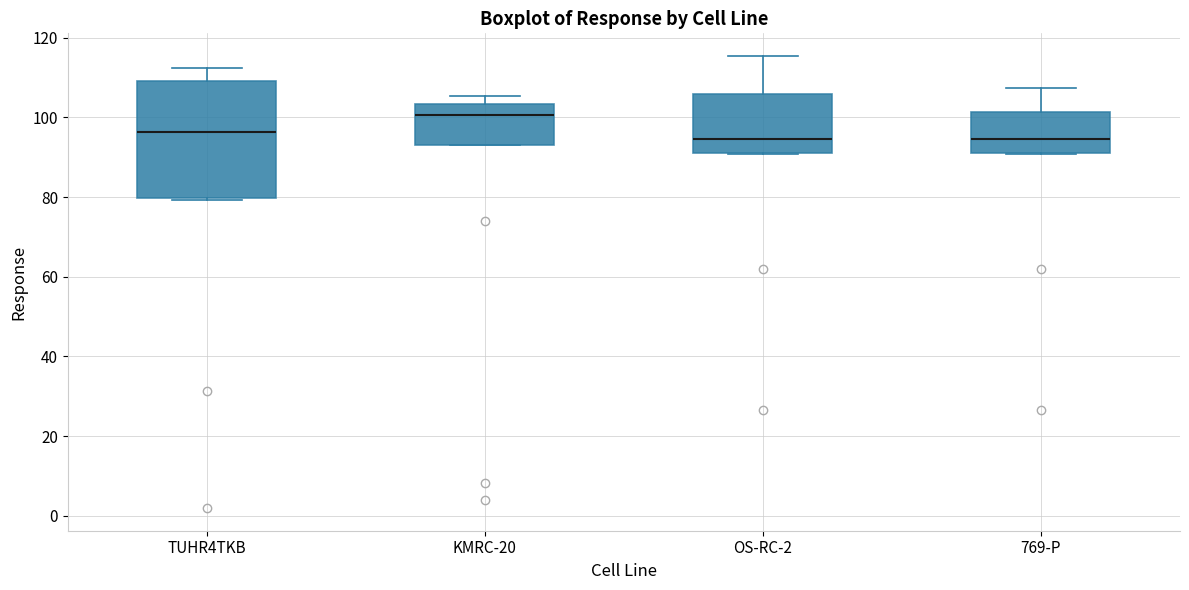

Where does the median line of the box for OS-RC-2 sit on the y-axis? The values are not printed on the chart, so give them approximately, as read against the axis.

94